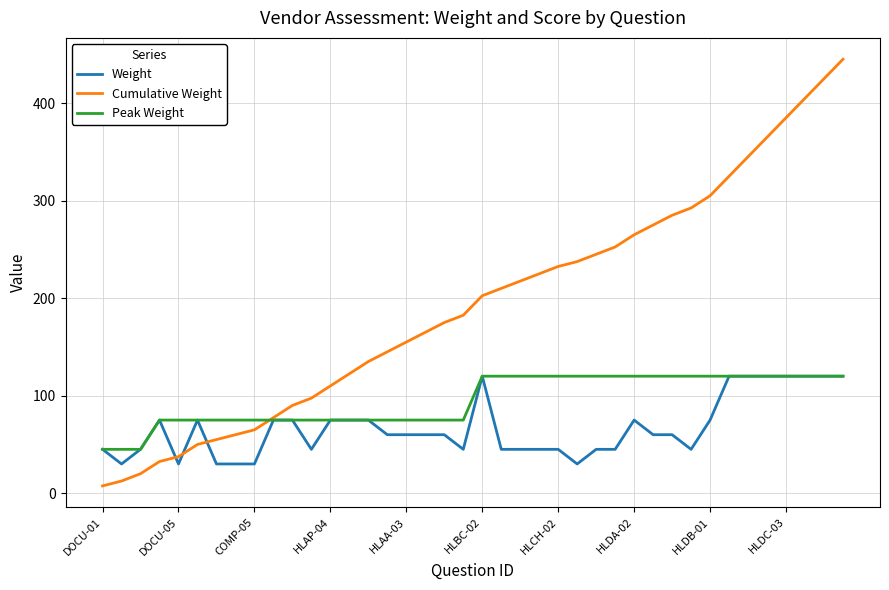

Which series has the largest total across all categories?

Cumulative Weight